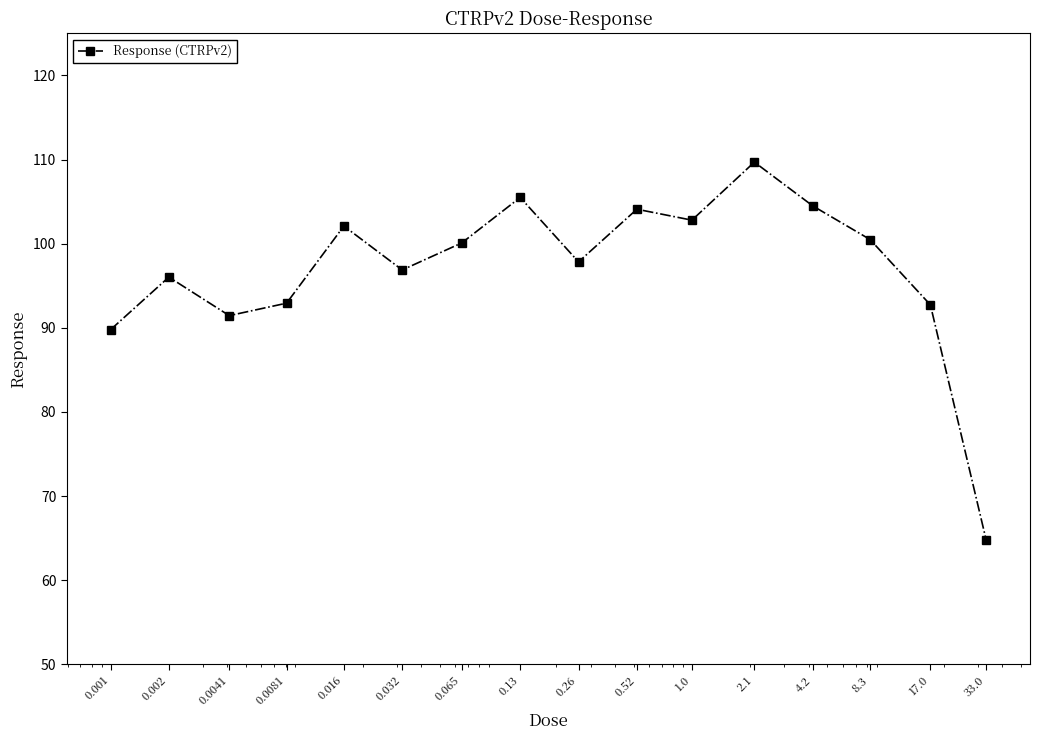

What is the maximum value shown in the chart?

109.7